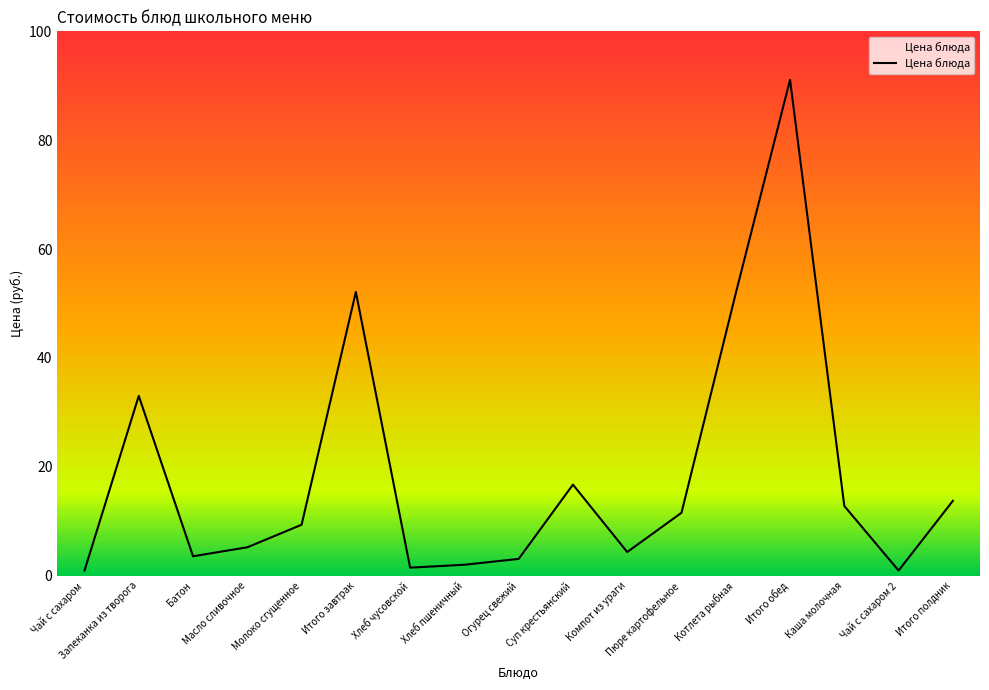

Which label corresponds to the largest value in the chart?

Итого обед